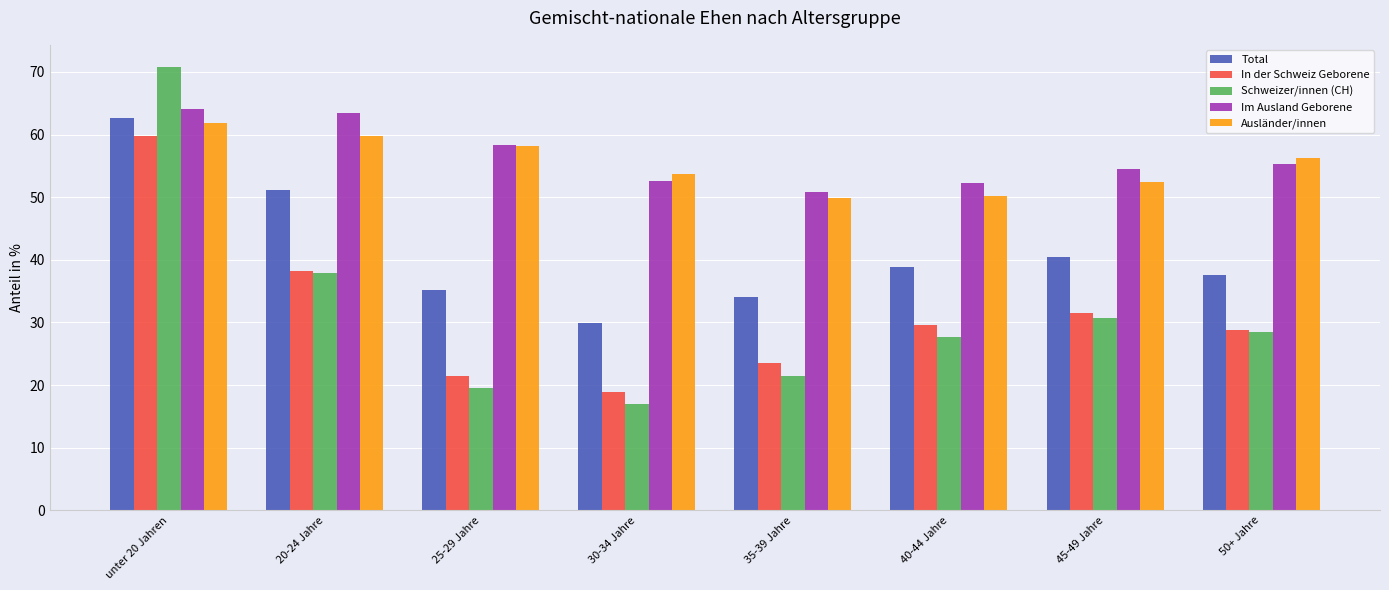

Which category has the lowest value across all series?

30-34 Jahre